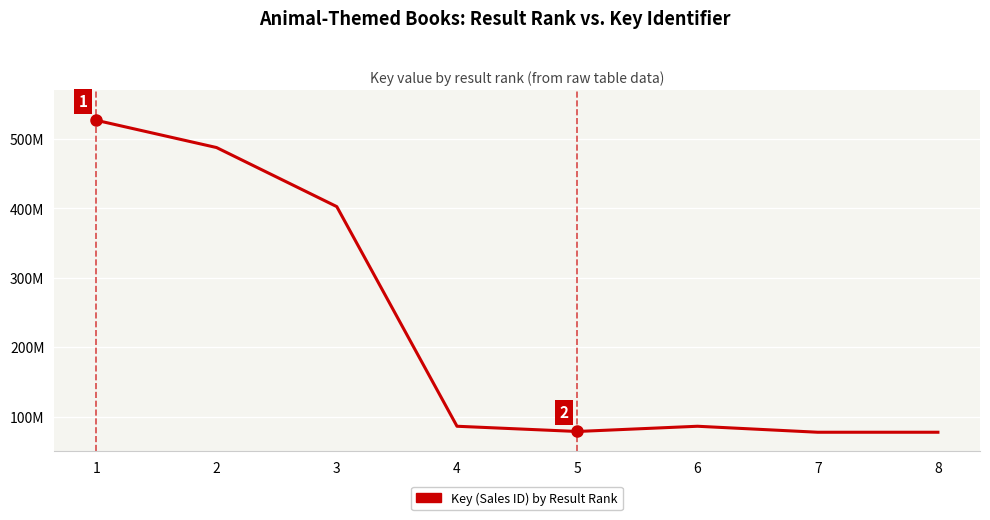

Does the chart have visible grid lines?

Yes